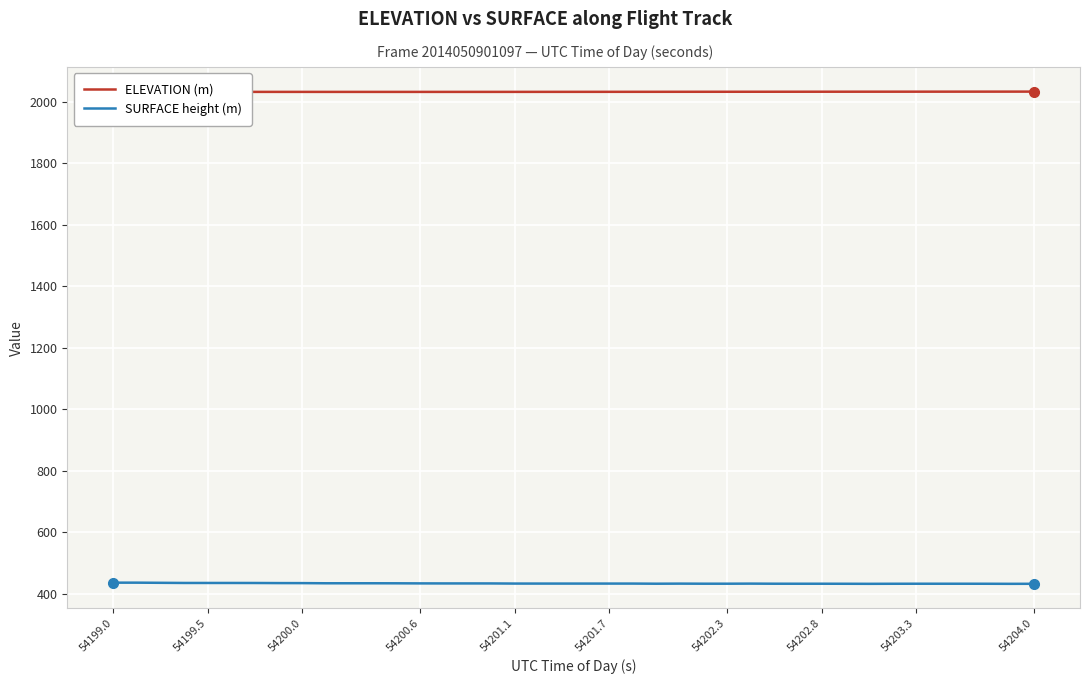

What is the lowest value of the SURFACE height (m) series?

431.7